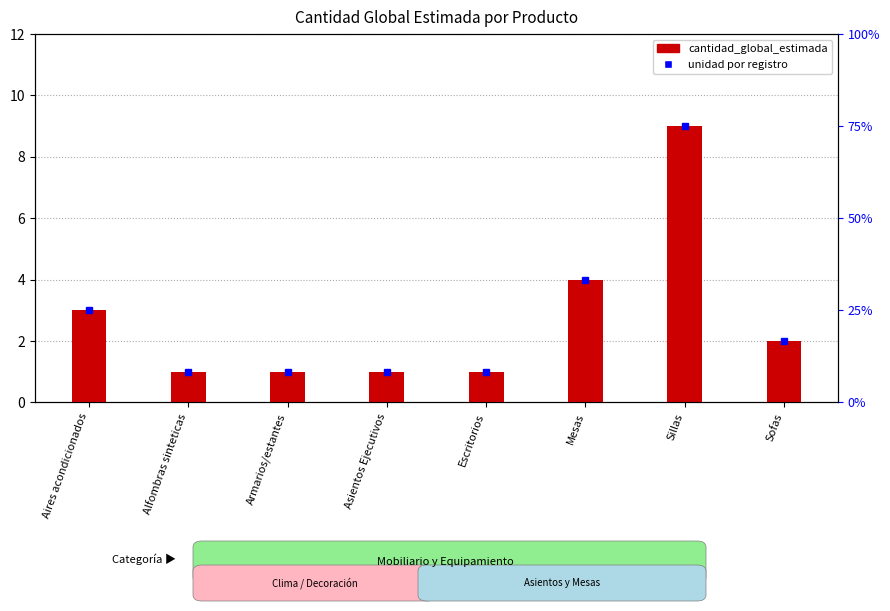

Count the values in the range 1 to 4.

7